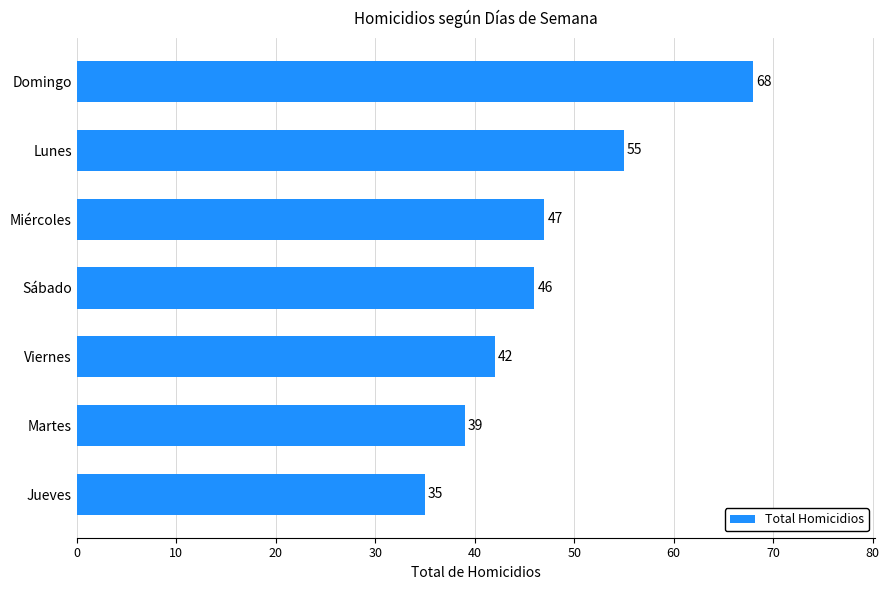

Rank the categories by value from highest to lowest.

Domingo, Lunes, Miércoles, Sábado, Viernes, Martes, Jueves